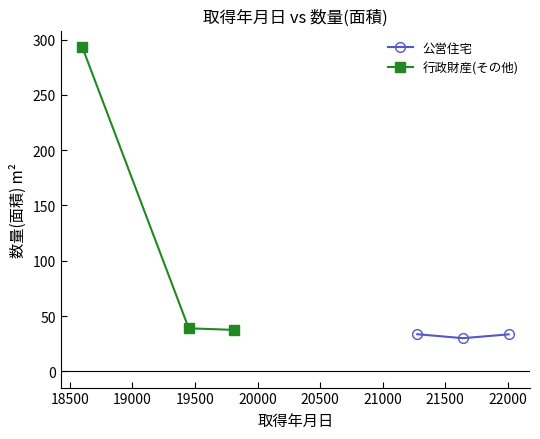

Does the chart have visible grid lines?

No